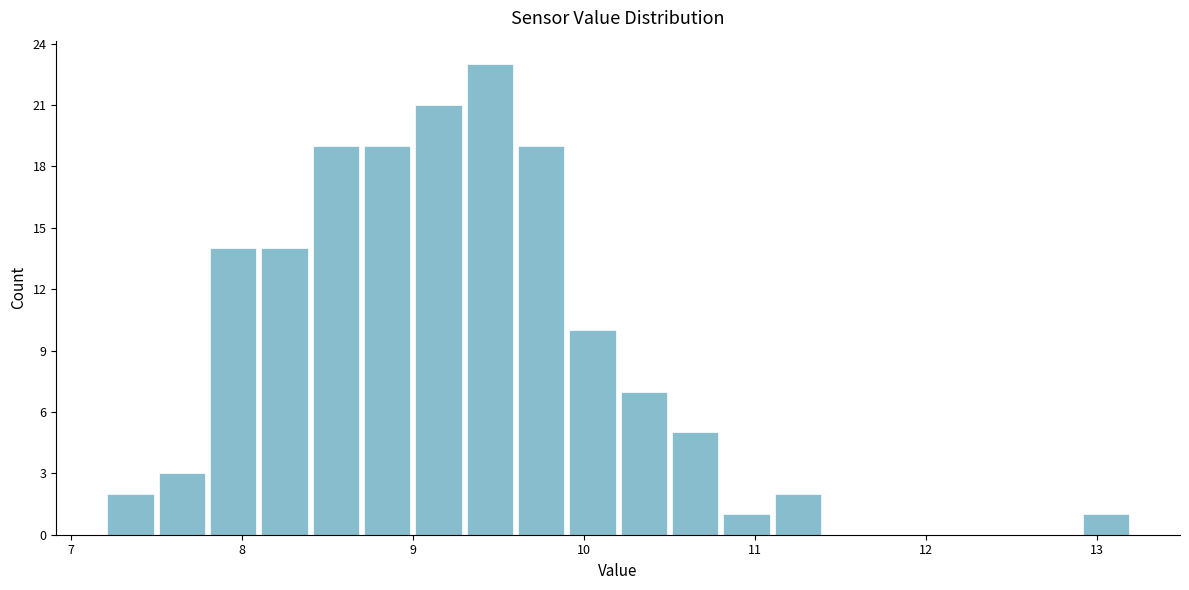

Read against the x-axis, roughly where is the centre of the tallest bar?

9.5